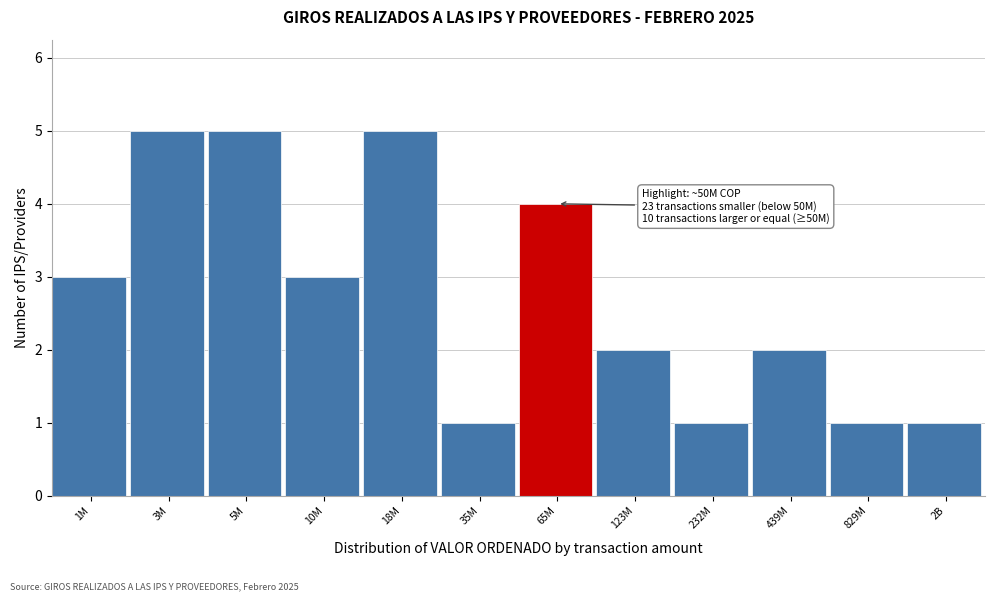

Reading left to right, list all the values displayed in this chart.

1M=3	3M=5	5M=5	10M=3	18M=5	35M=1	65M=4	123M=2	232M=1	439M=2	829M=1	2B=1